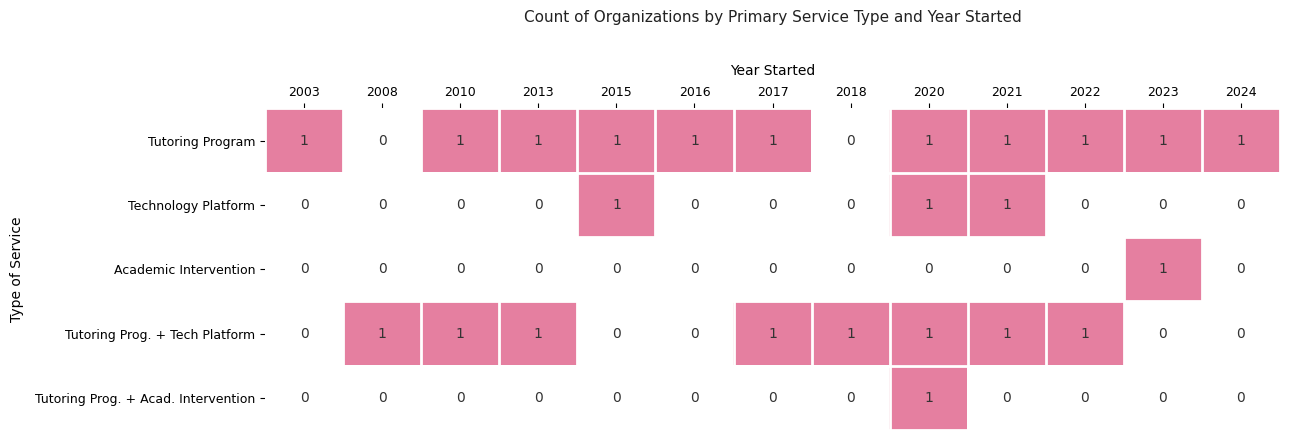

The Tutoring Prog. + Tech Platform series shows 1 at 2021. True or false?

True